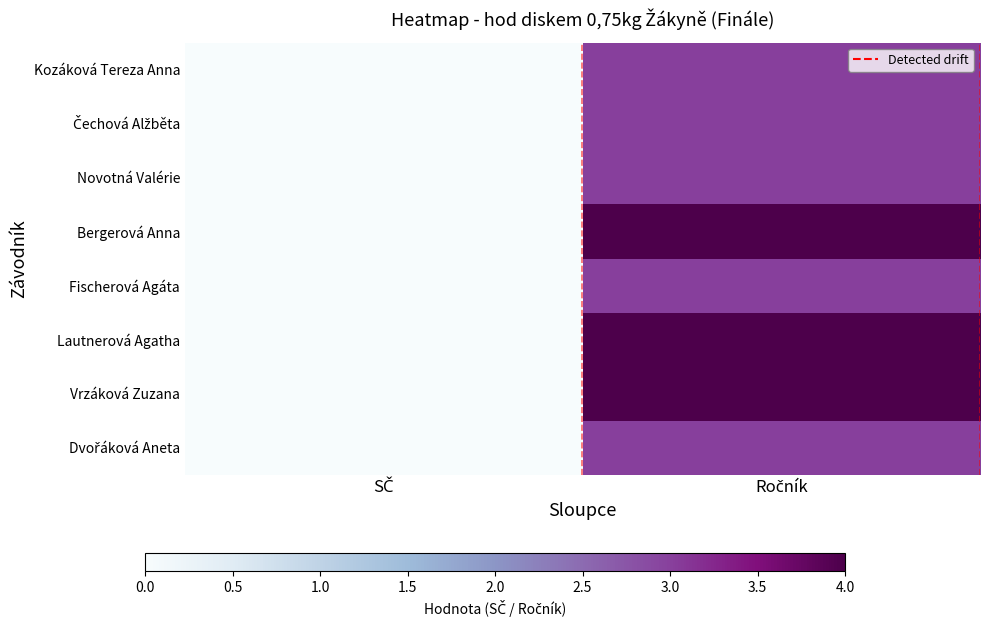

Between Ročník and SČ, which is larger?

Ročník